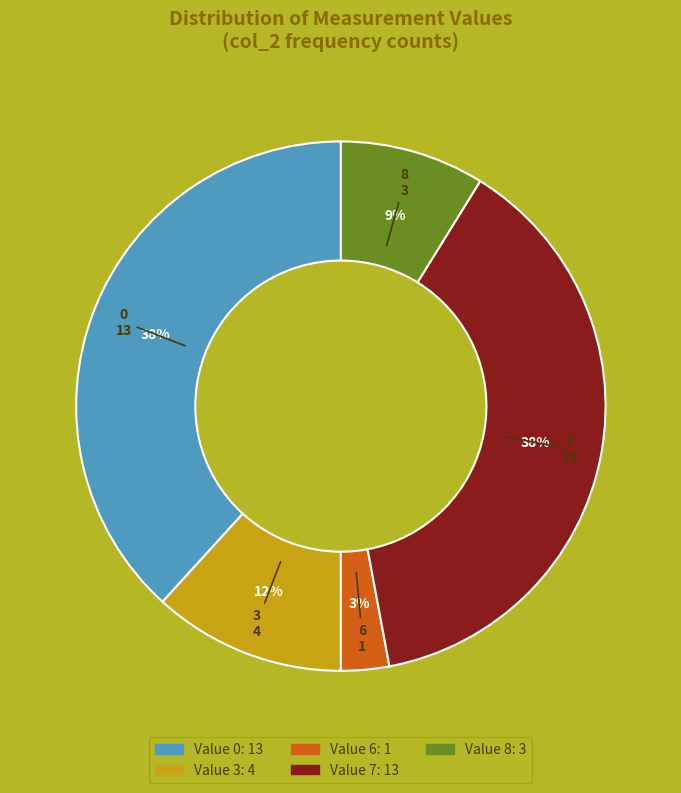

To the nearest percent, what is the difference between the largest and smallest slice percentages?

35%